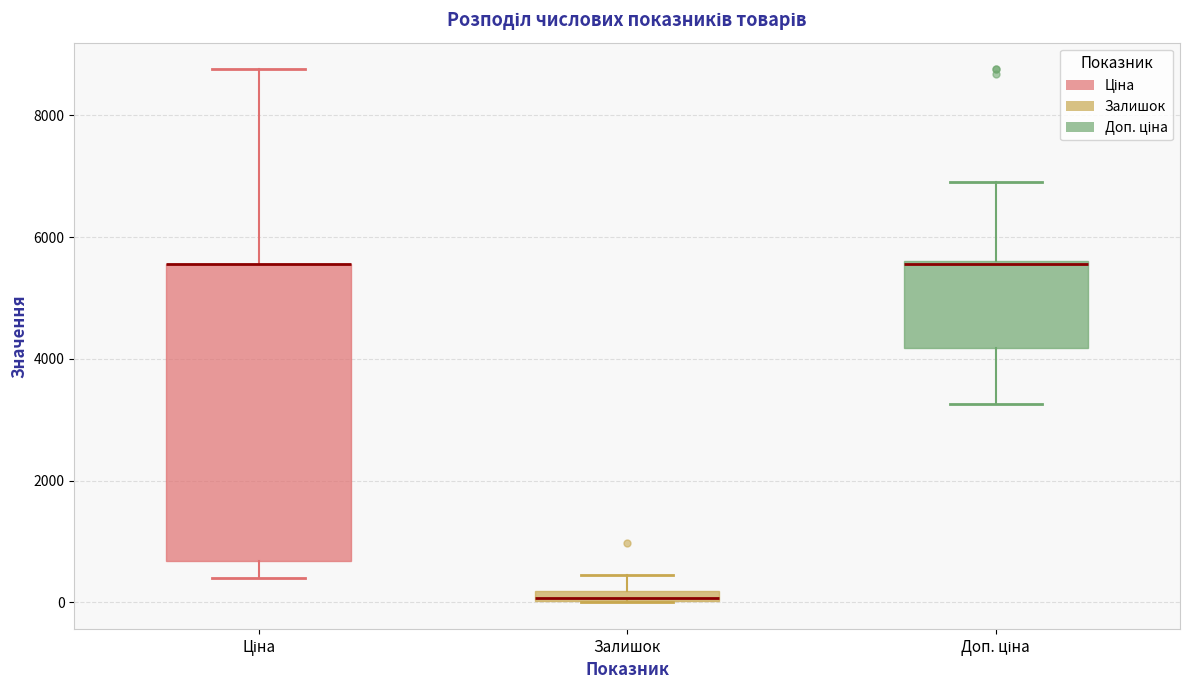

Which box is the tallest, from its lower edge to its upper edge?

Ціна